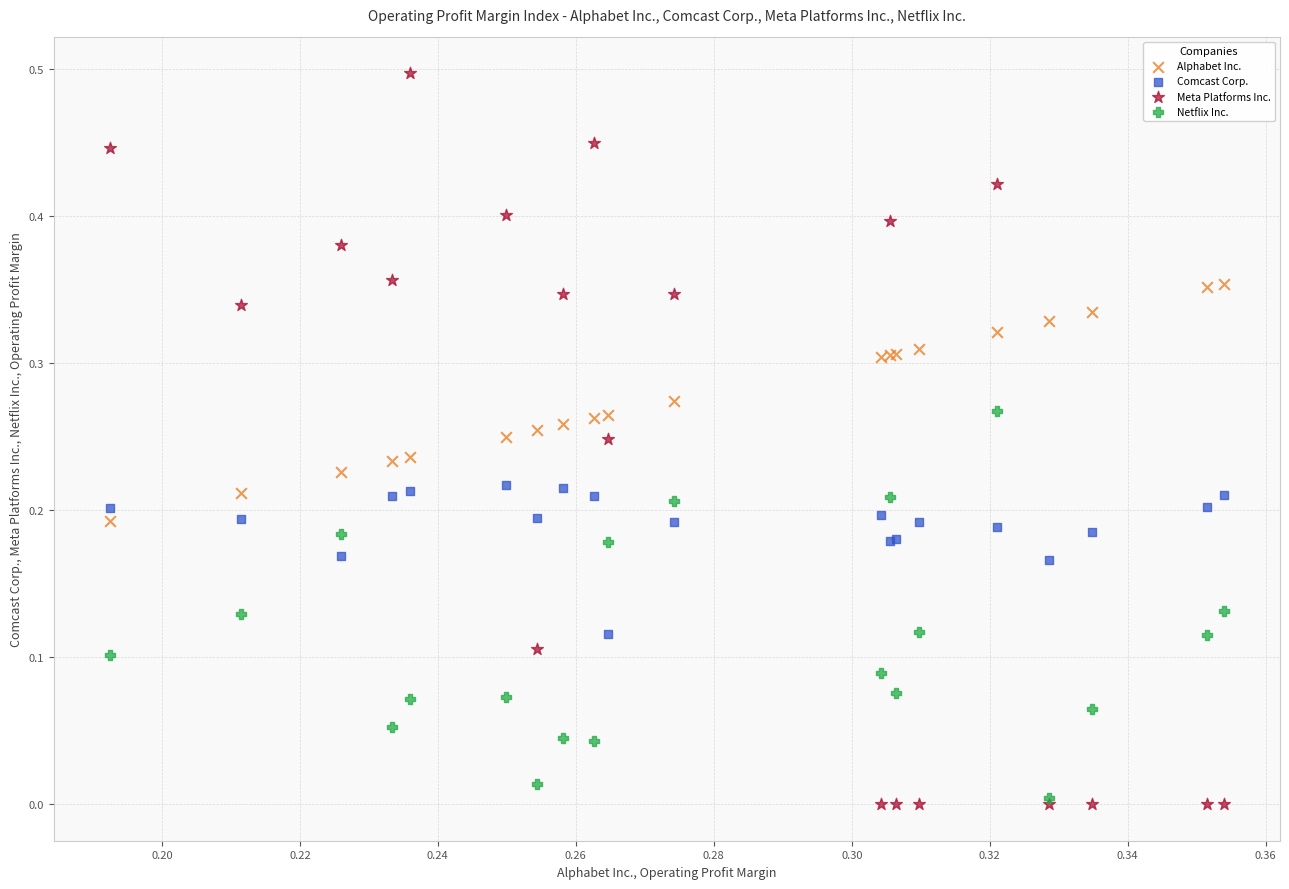

What are all the series names shown in the legend?

Alphabet Inc., Comcast Corp., Meta Platforms Inc., Netflix Inc.